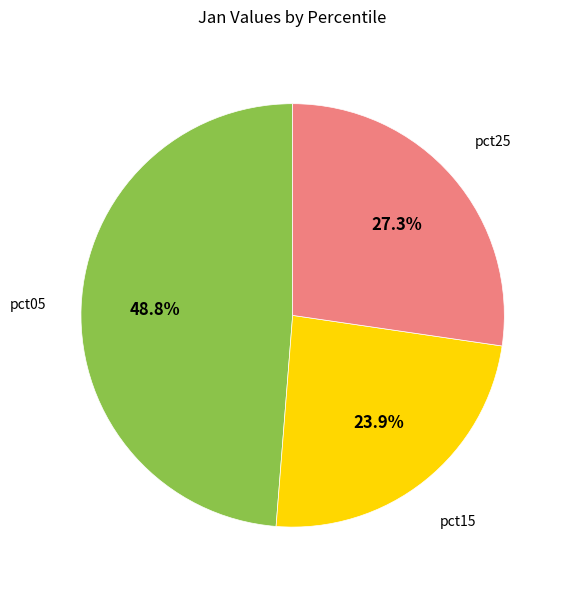

Does any single category account for the majority?

No